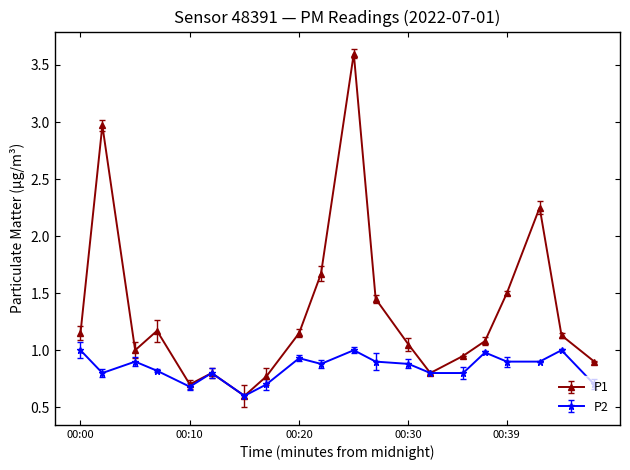

Which series has the largest total across all categories?

P1